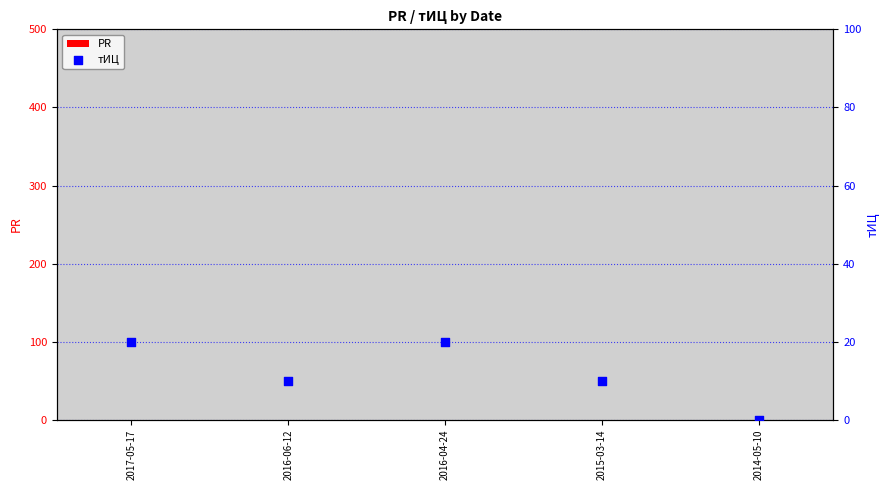

At how many categories does at least one series exceed 11?

2